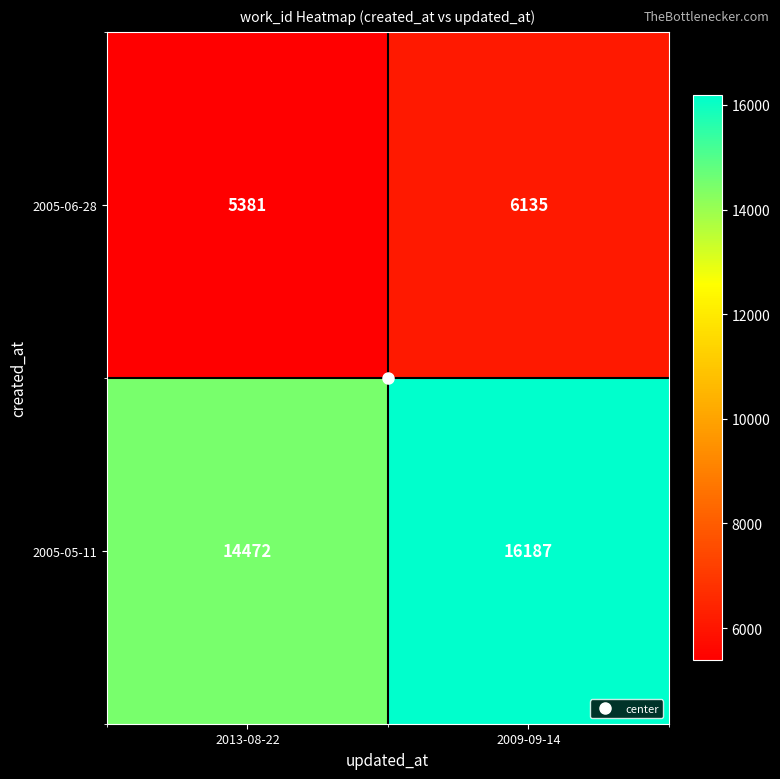

Which category has the highest value in the 2005-05-11 series?

2009-09-14